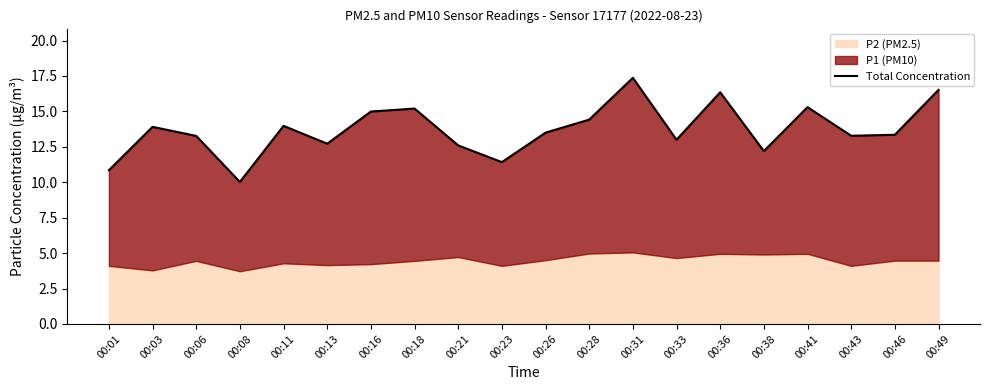

At which category does the data reach its first local valley?

00:08